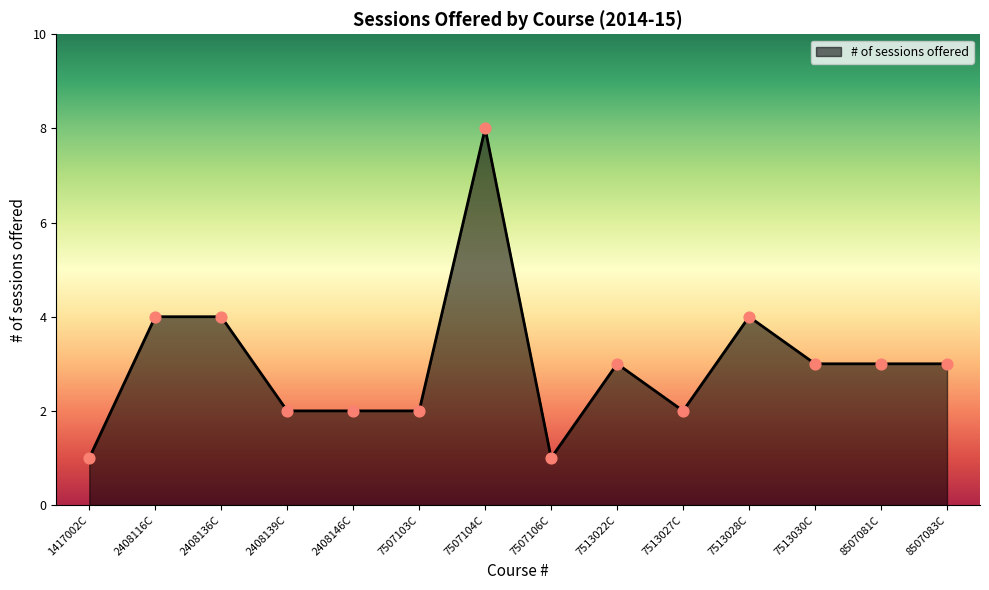

What is the ratio of the value at 7507104C to the value at 8507081C?

2.7